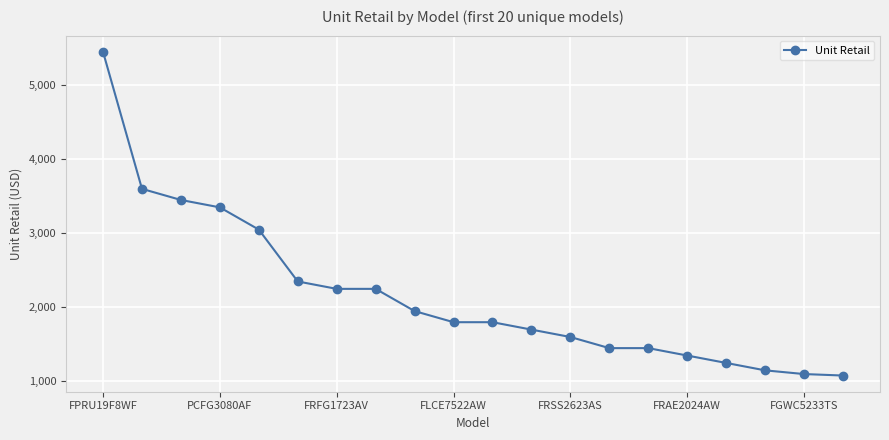

How many data points are less than 1799?

9